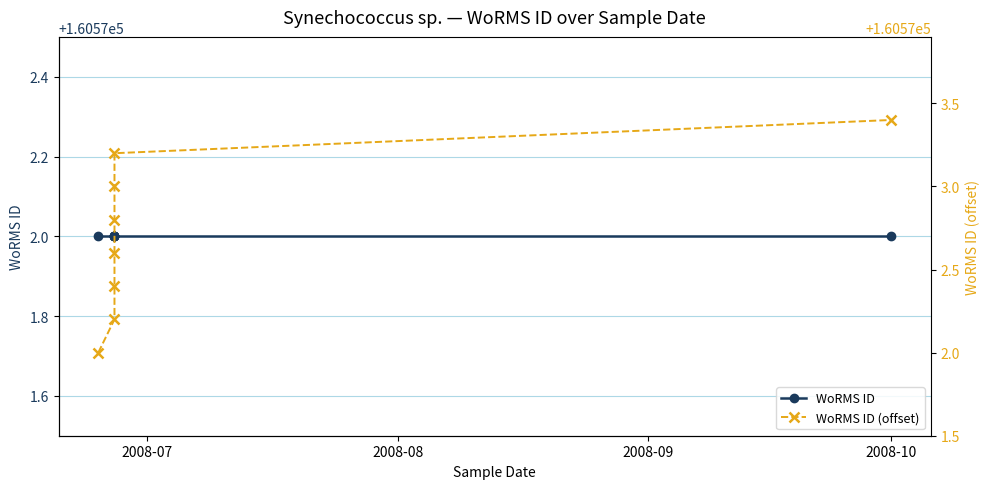

True or false: WoRMS ID (offset) and WoRMS ID cross at least once.

False